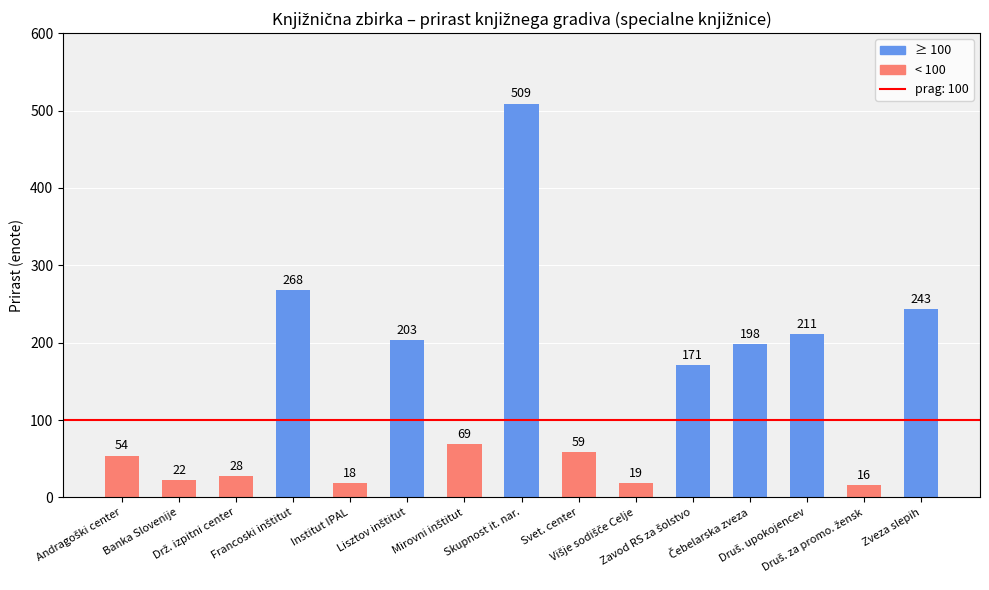

What is the value of the 15th bar from the left?

243